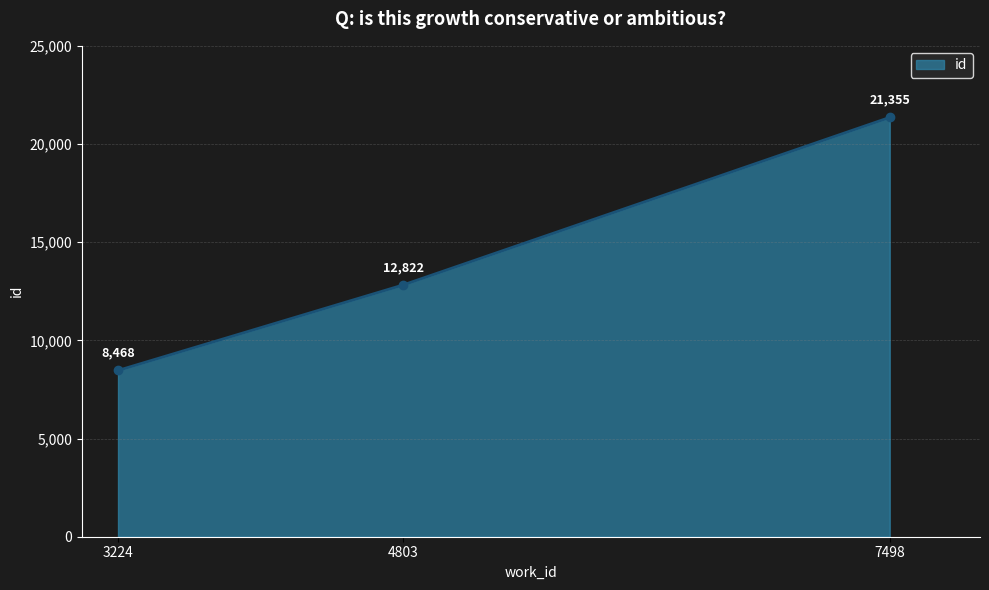

Does the chart have visible grid lines?

Yes